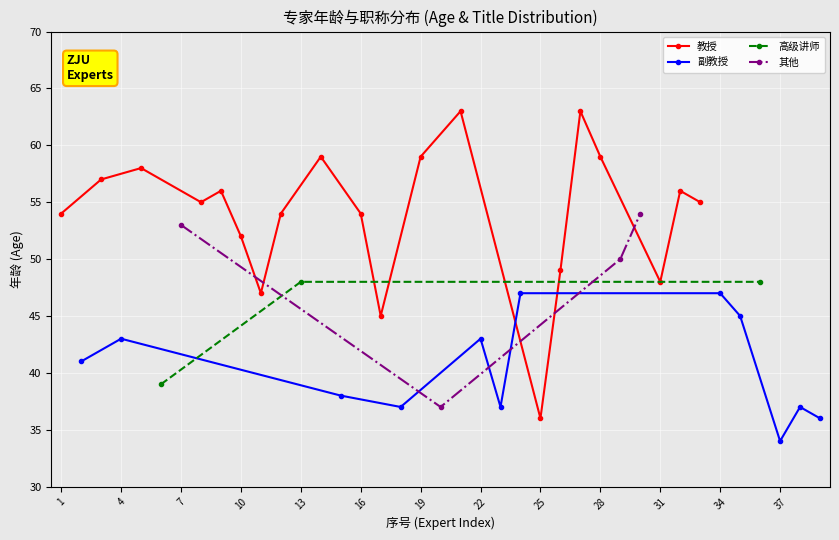

What is the maximum value for 教授?

63